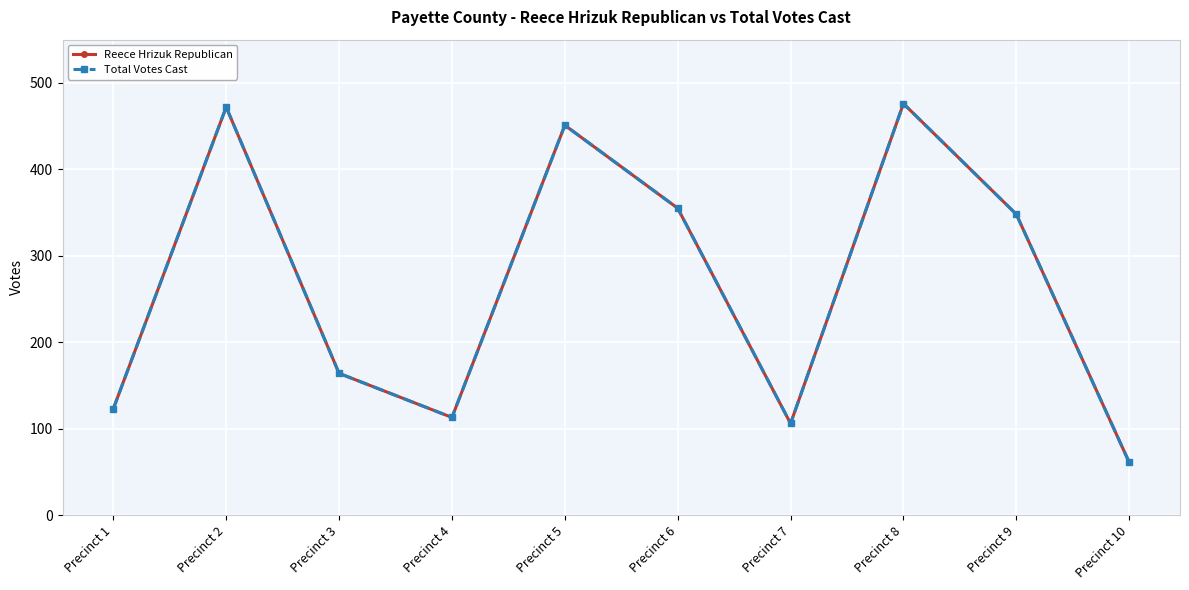

Is this an area chart (filled region under the line)?

No